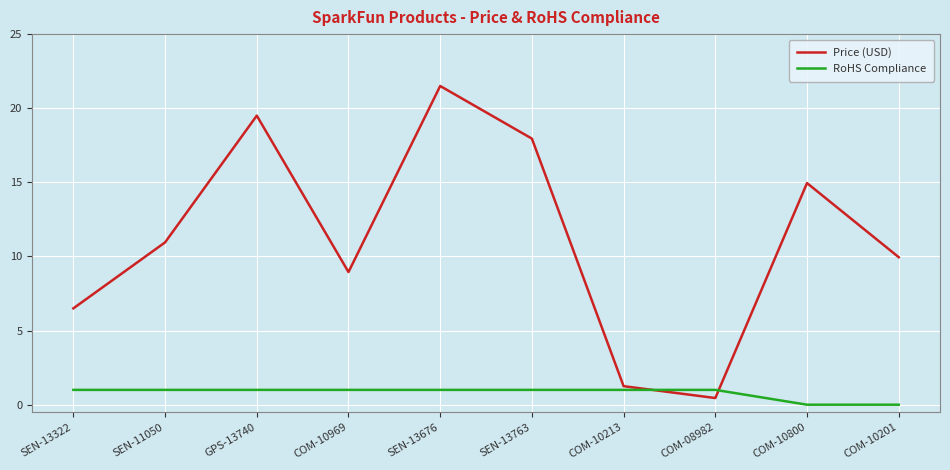

What position from the left is COM-10969?

4